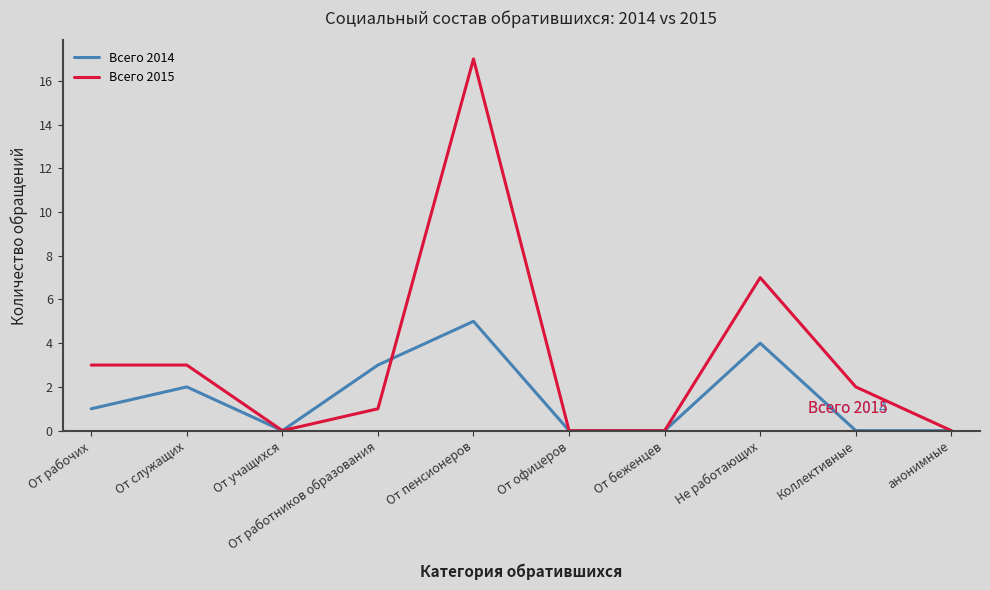

Which series has the largest total across all categories?

Всего 2015